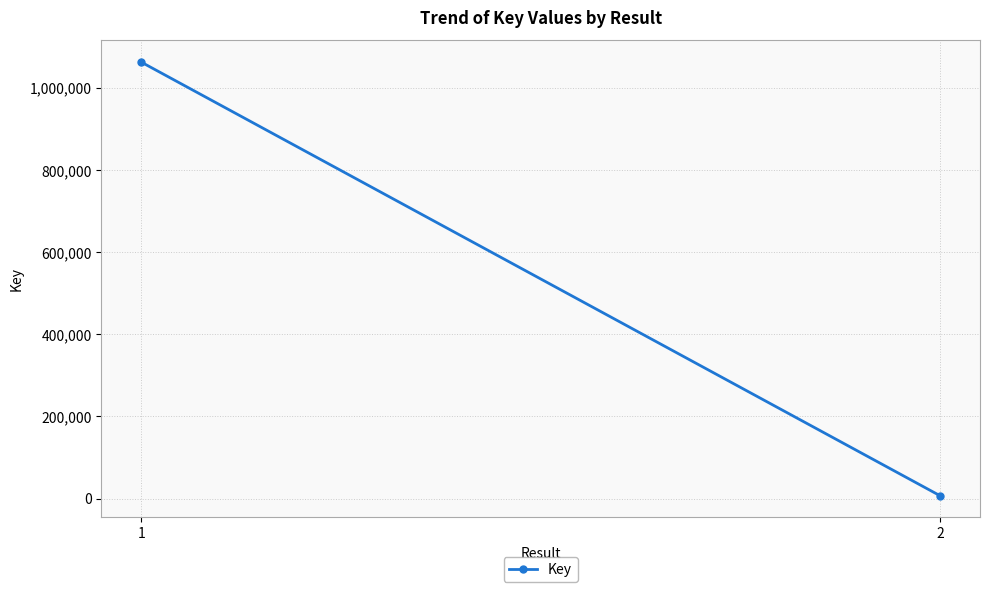

What value does the data have at 2?

6947